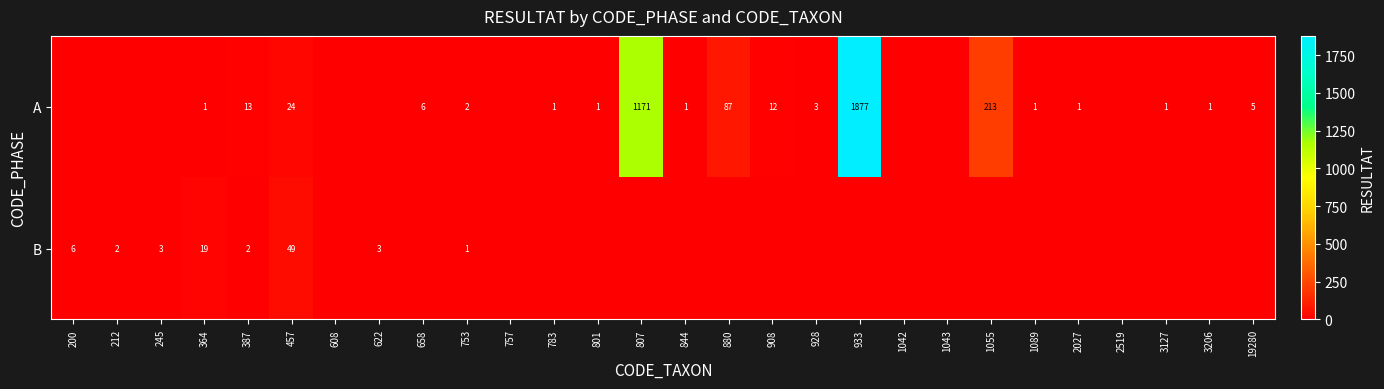

What is the difference between the A values at 1055 and 2027?

212